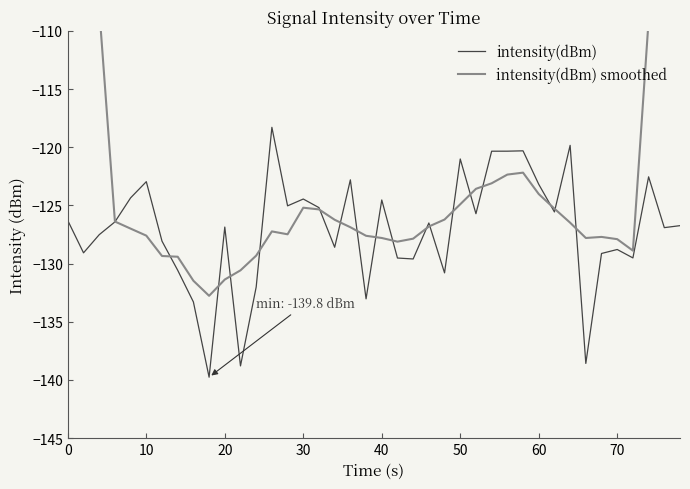

Rank the series by their average value, from lowest to highest.

intensity(dBm), intensity(dBm) smoothed